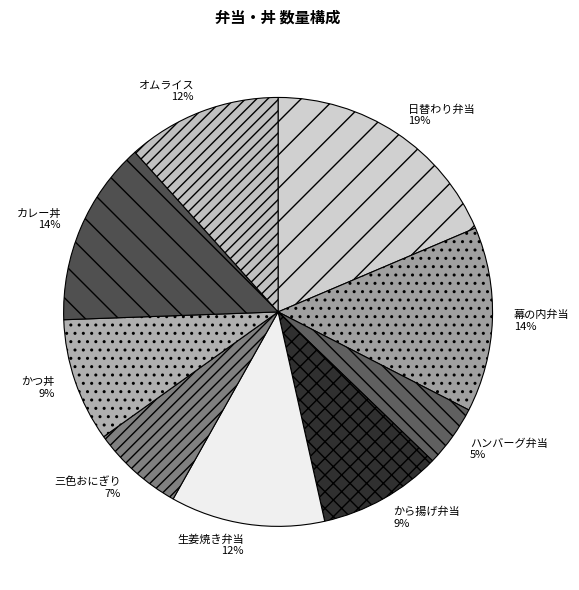

To the nearest percent, what percentage of the pie is カレー丼?

14%